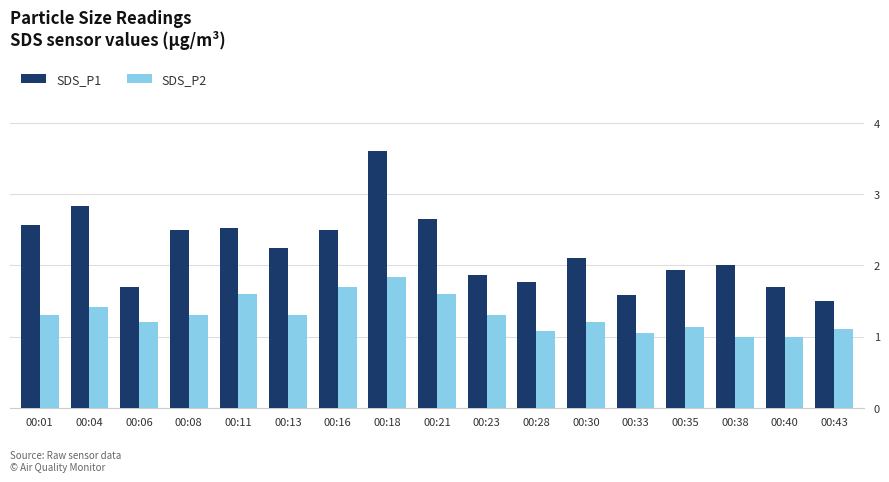

Which series has the largest range (max minus min)?

SDS_P1